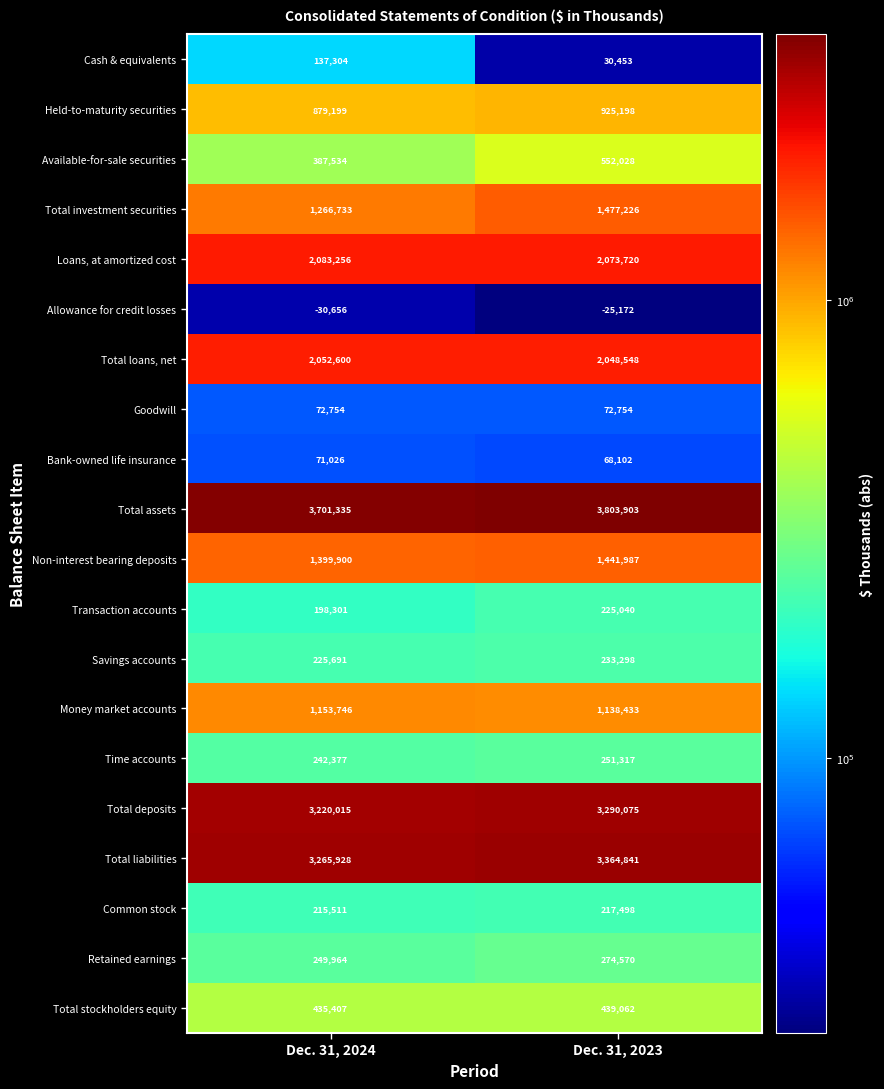

True or false: Total assets has a value of 3701335 at Dec. 31, 2024.

True